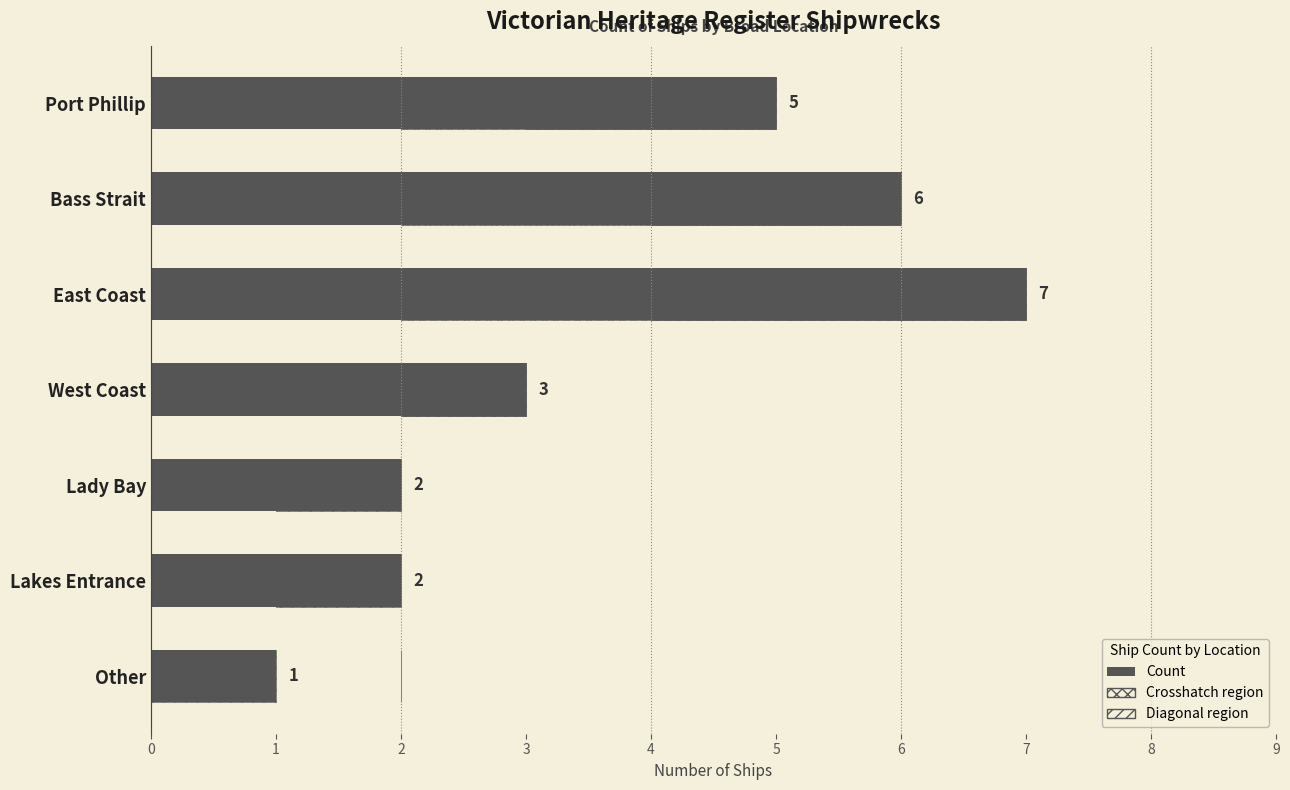

What is the value of the 1st bar from the left?

5